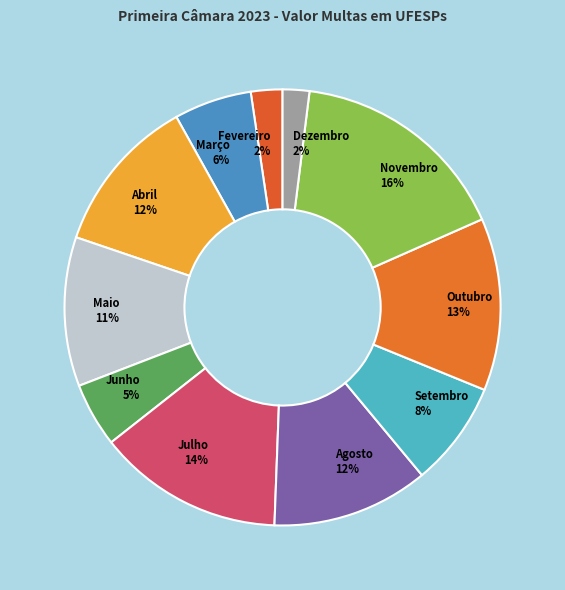

Is Maio the majority of the pie?

No